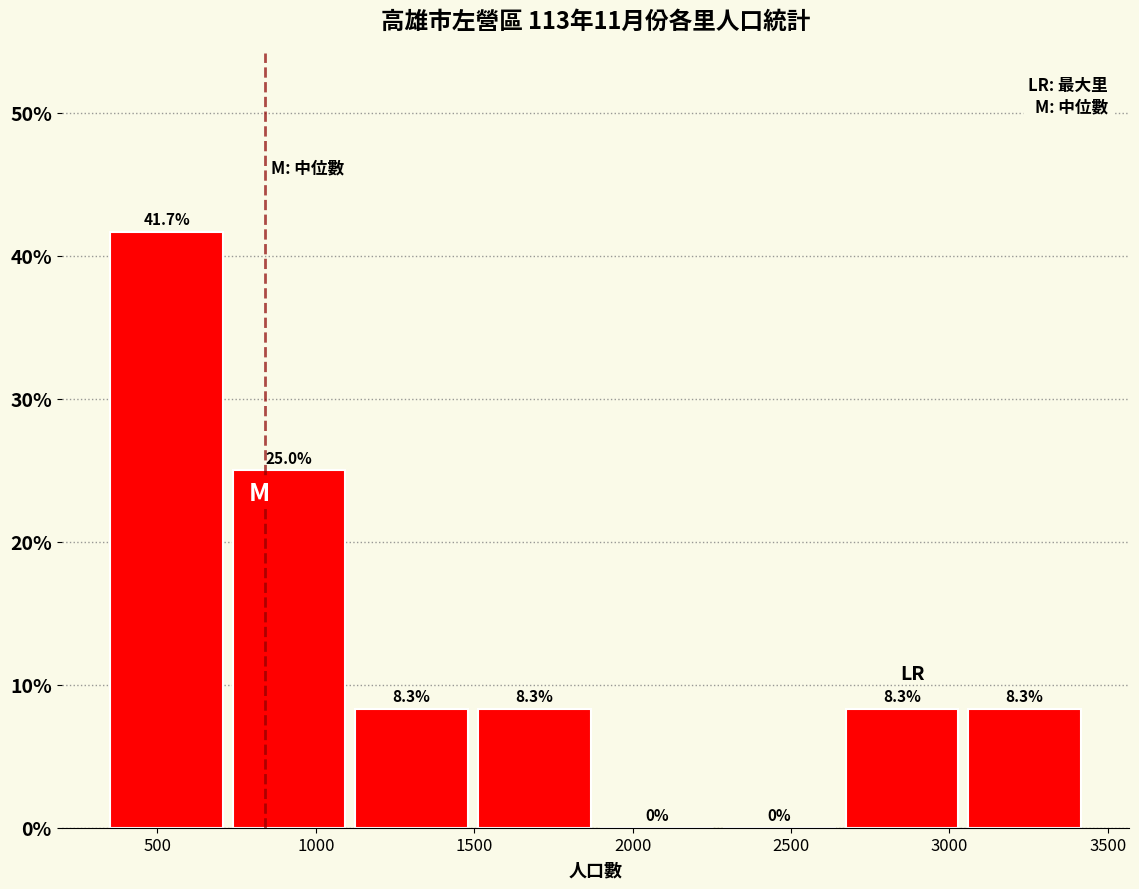

Reading left to right, list every bar in this chart as the range it spans on the x-axis followed by its height. The bar edges are not printed on the chart, so give them approximately, as read against the axis.

350 to 750: 41.7
750 to 1100: 25.0
1100 to 1500: 8.3
1500 to 1900: 8.3
1900 to 2300: 0.0
2300 to 2650: 0.0
2650 to 3050: 8.3
3050 to 3450: 8.3